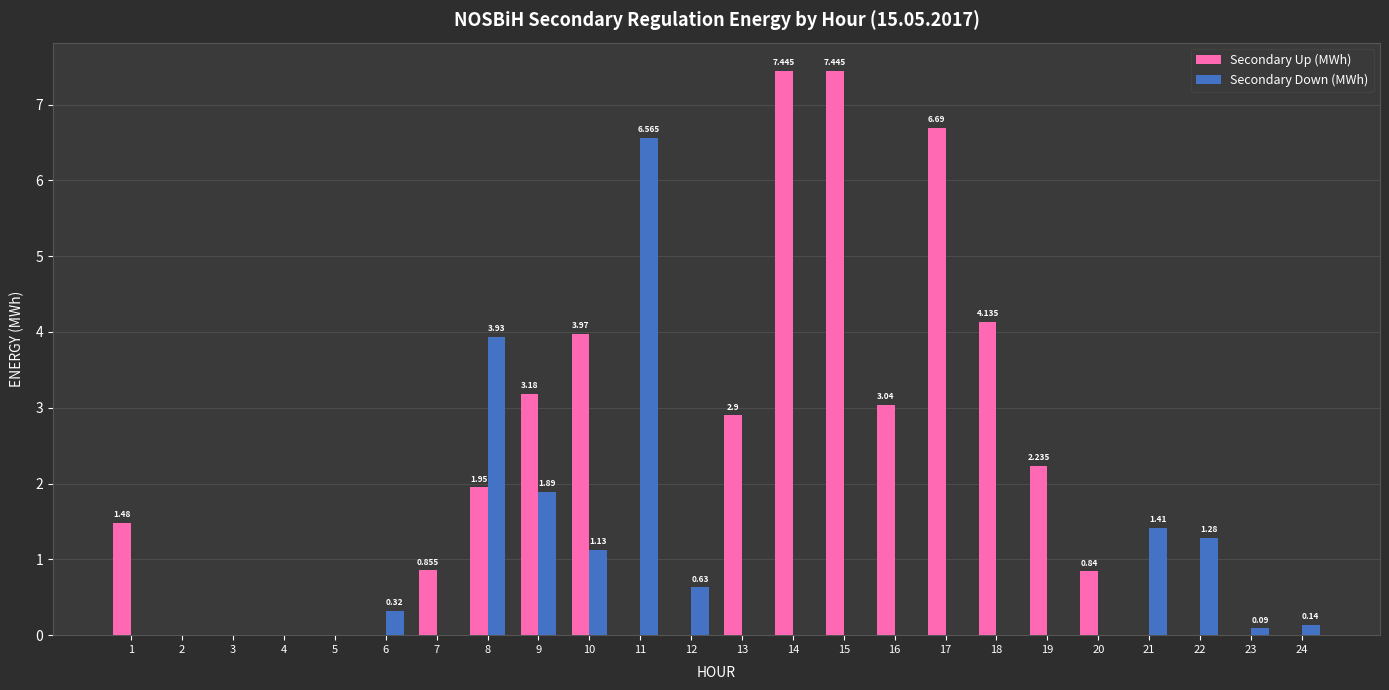

What is the average value of the Secondary Up (MWh) series?

1.9